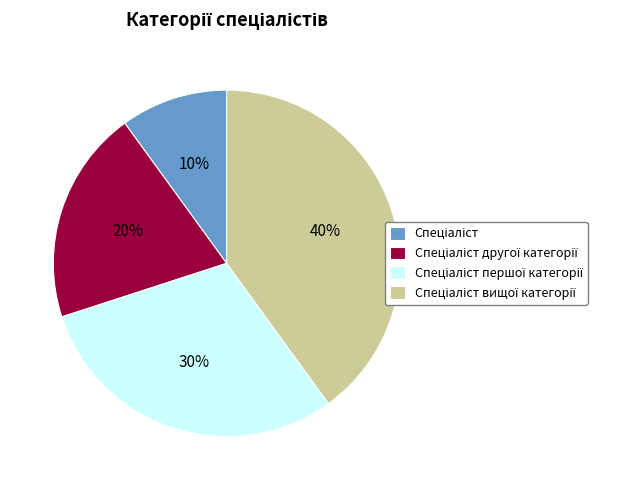

To the nearest percent, what is the difference between the largest and smallest slice percentages?

30%